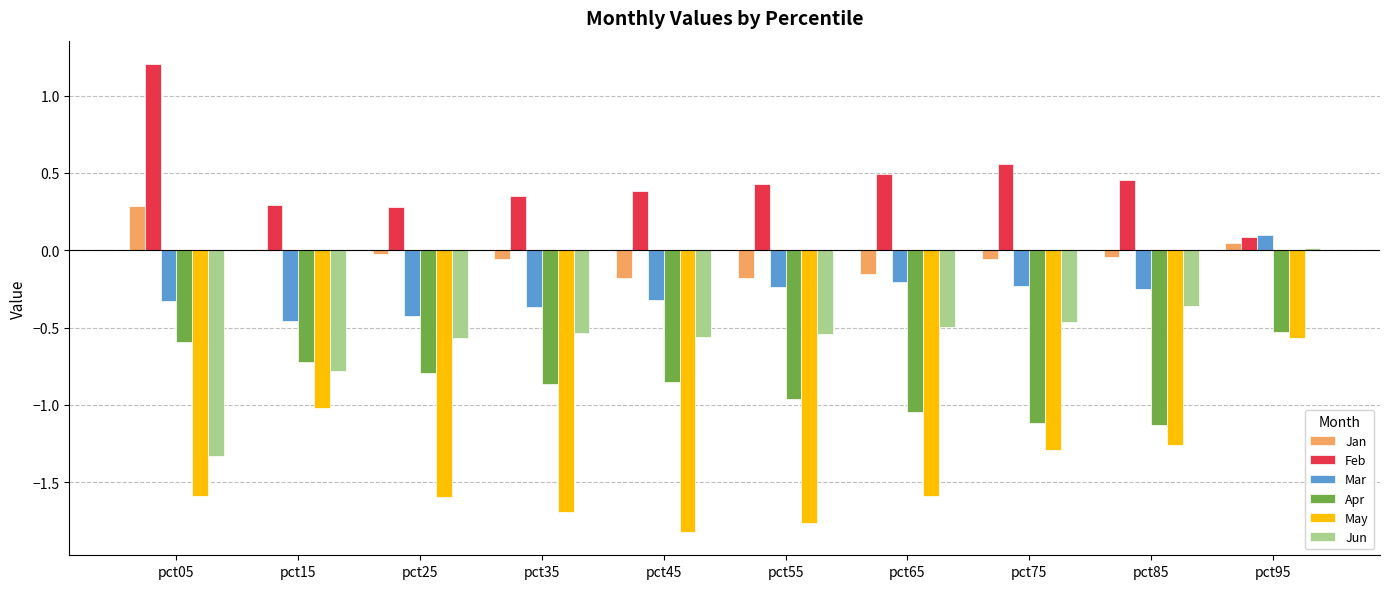

Which series changed the most between pct15 and pct35?

May